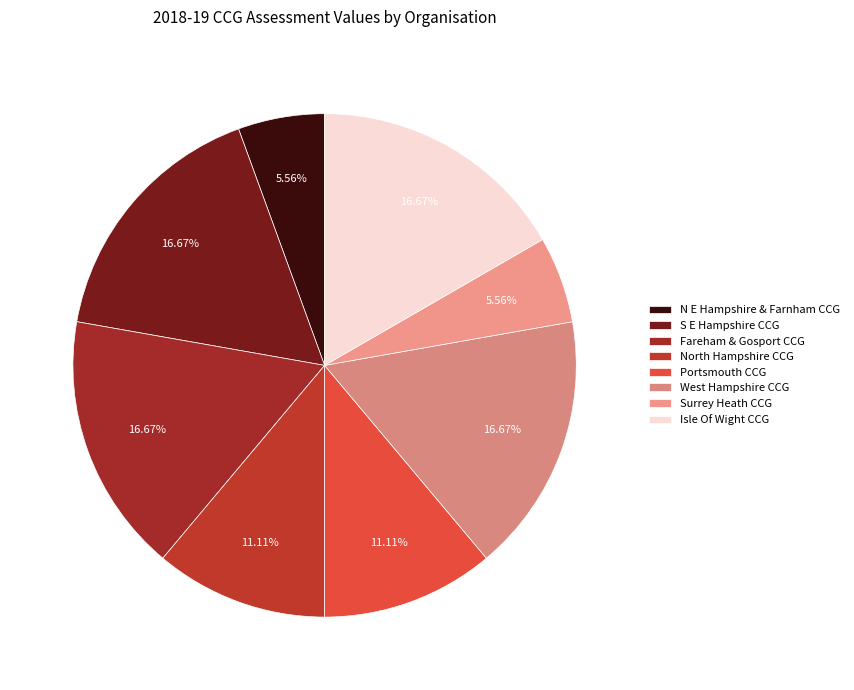

Count the number of slices in the pie.

8